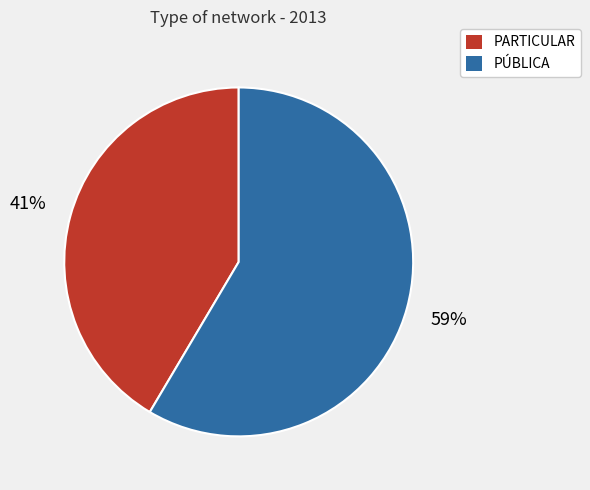

True or false: PÚBLICA accounts for 73% of the total.

False